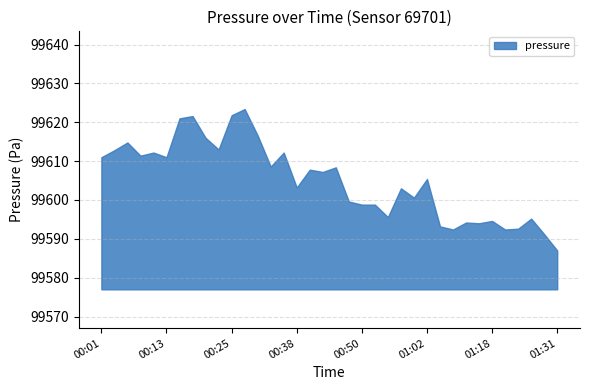

What is the maximum value shown in the chart?

99623.4